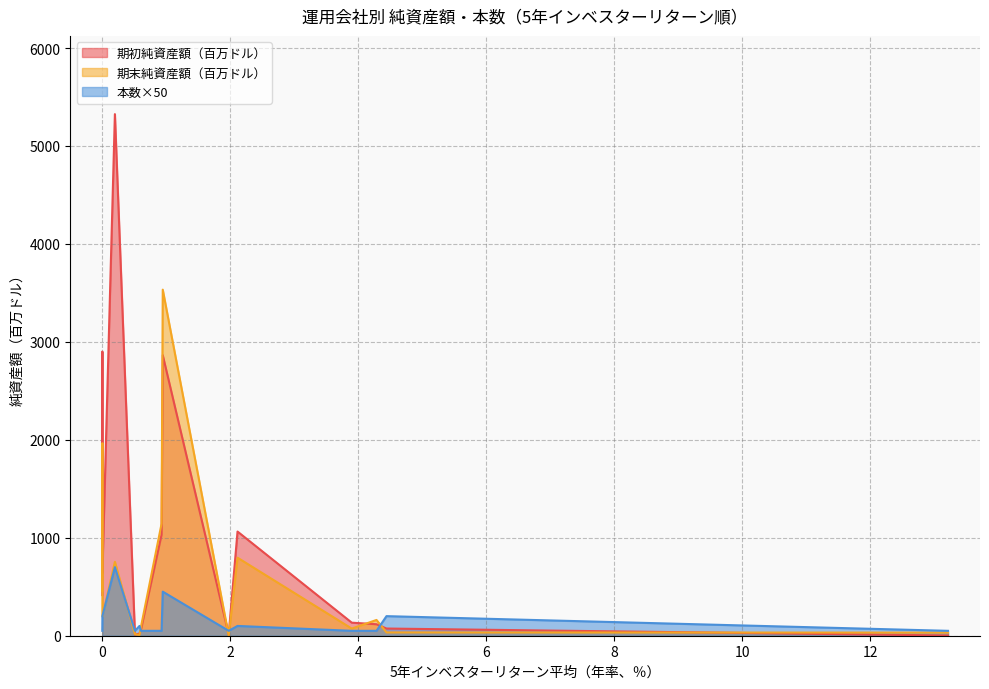

At how many categories does at least one series exceed 4839?

1